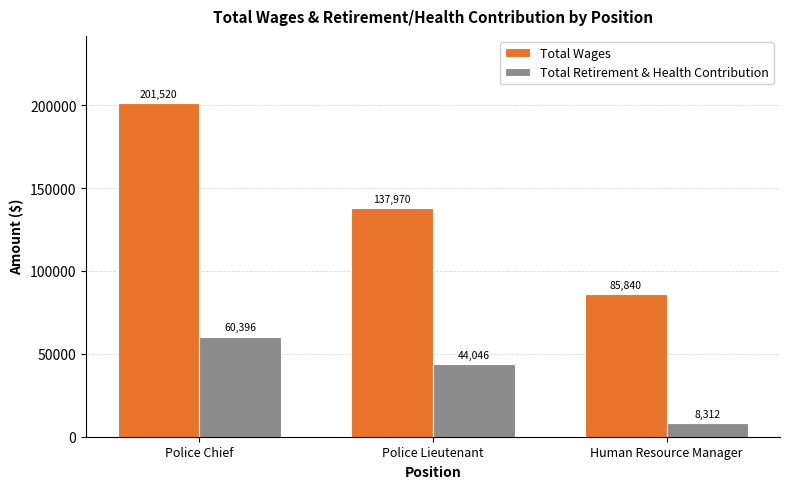

What are all the series names shown in the legend?

Total Wages, Total Retirement & Health Contribution